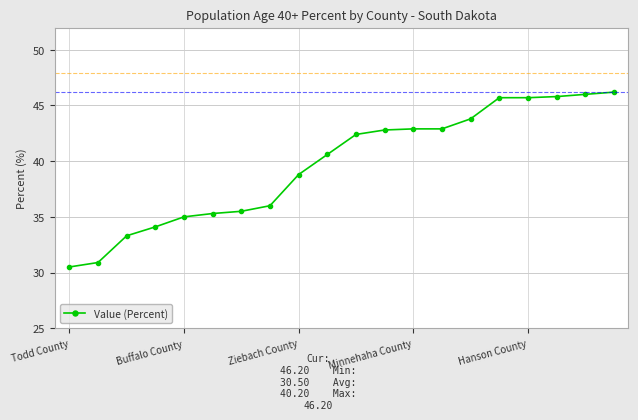

What is the minimum value shown in the chart?

30.5